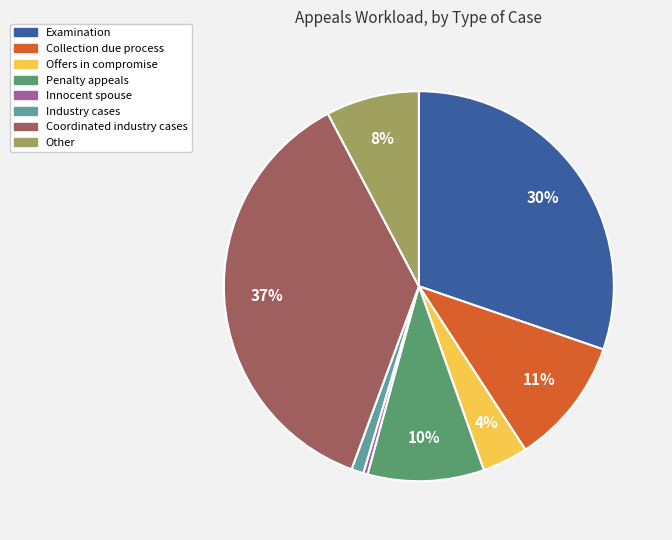

Rank the categories by value from highest to lowest.

Coordinated industry cases, Examination, Collection due process, Penalty appeals, Other, Offers in compromise, Industry cases, Innocent spouse